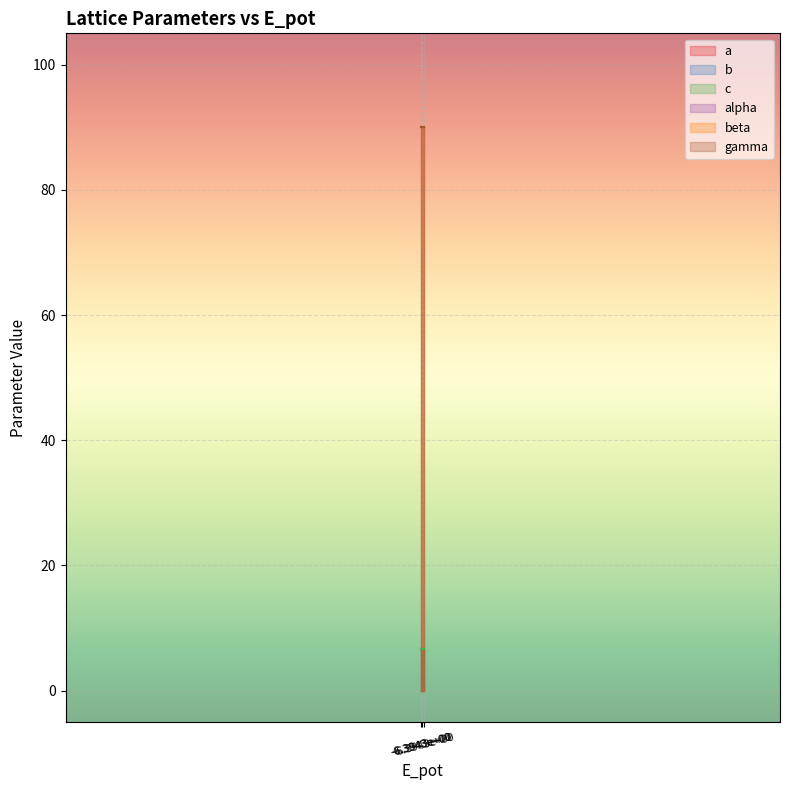

True or false: c has a value of 6.7 at static.

True